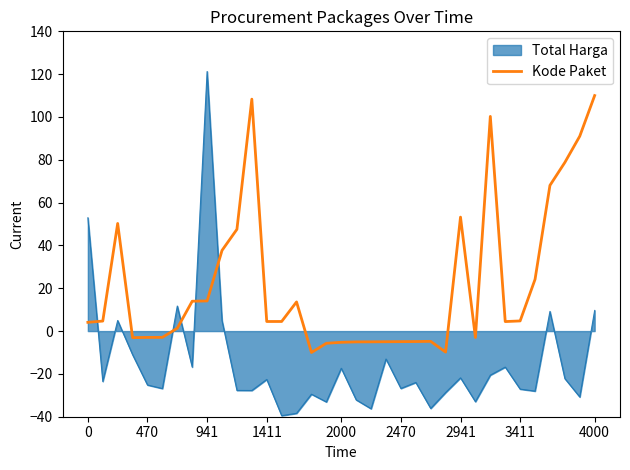

Which series has the widest spread of values?

Total Harga